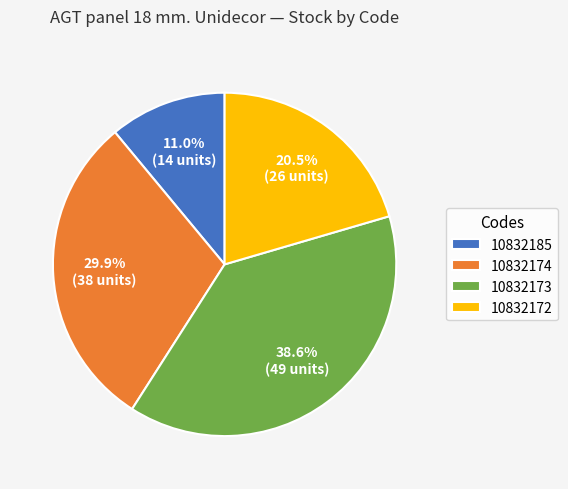

Which category has the biggest portion of the pie?

10832173